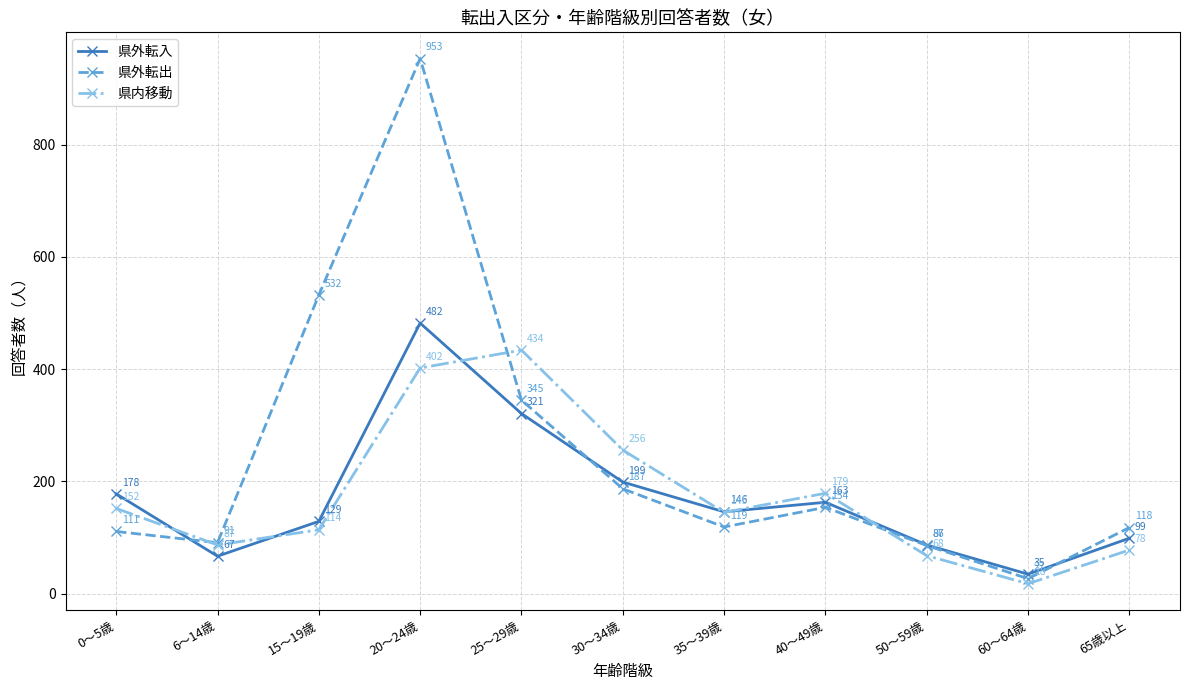

Reading left to right, extract all data points from this chart.

県外転入: 178	67	129	482	321	199	146	163	87	35	99
県外転出: 111	91	532	953	345	187	119	154	86	27	118
県内移動: 152	87	114	402	434	256	145	179	68	18	78